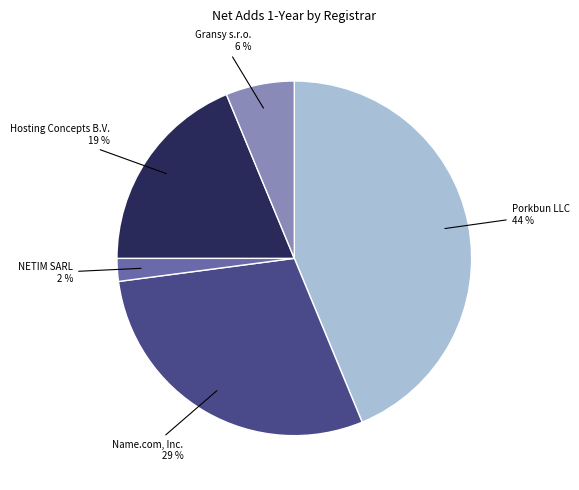

Do Name.com, Inc. and Hosting Concepts B.V. together represent more than half of the pie?

No